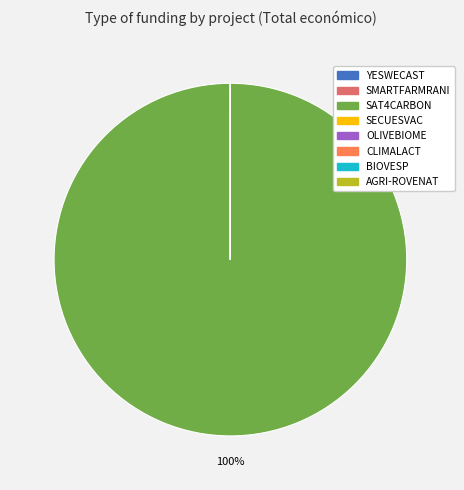

To the nearest percent, what is the difference between the largest and smallest slice percentages?

100%